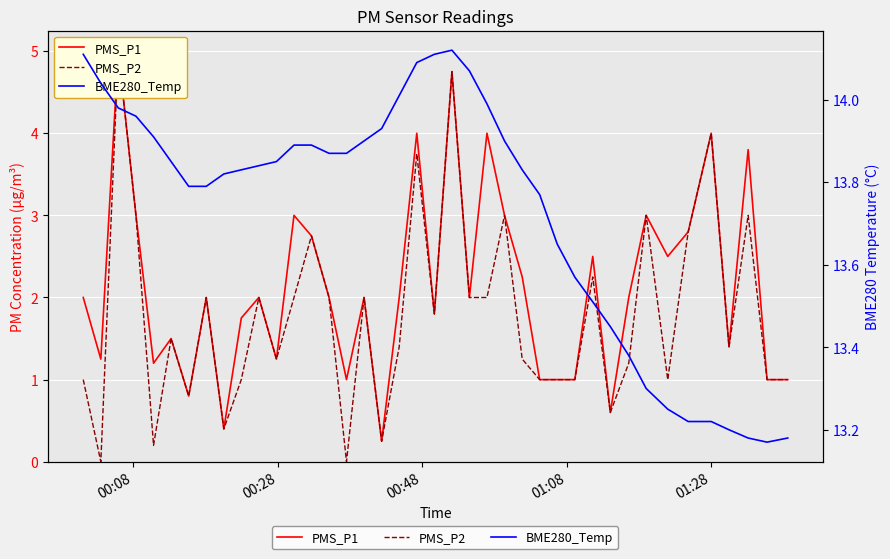

True or false: PMS_P1 and BME280_Temp intersect in this chart.

False